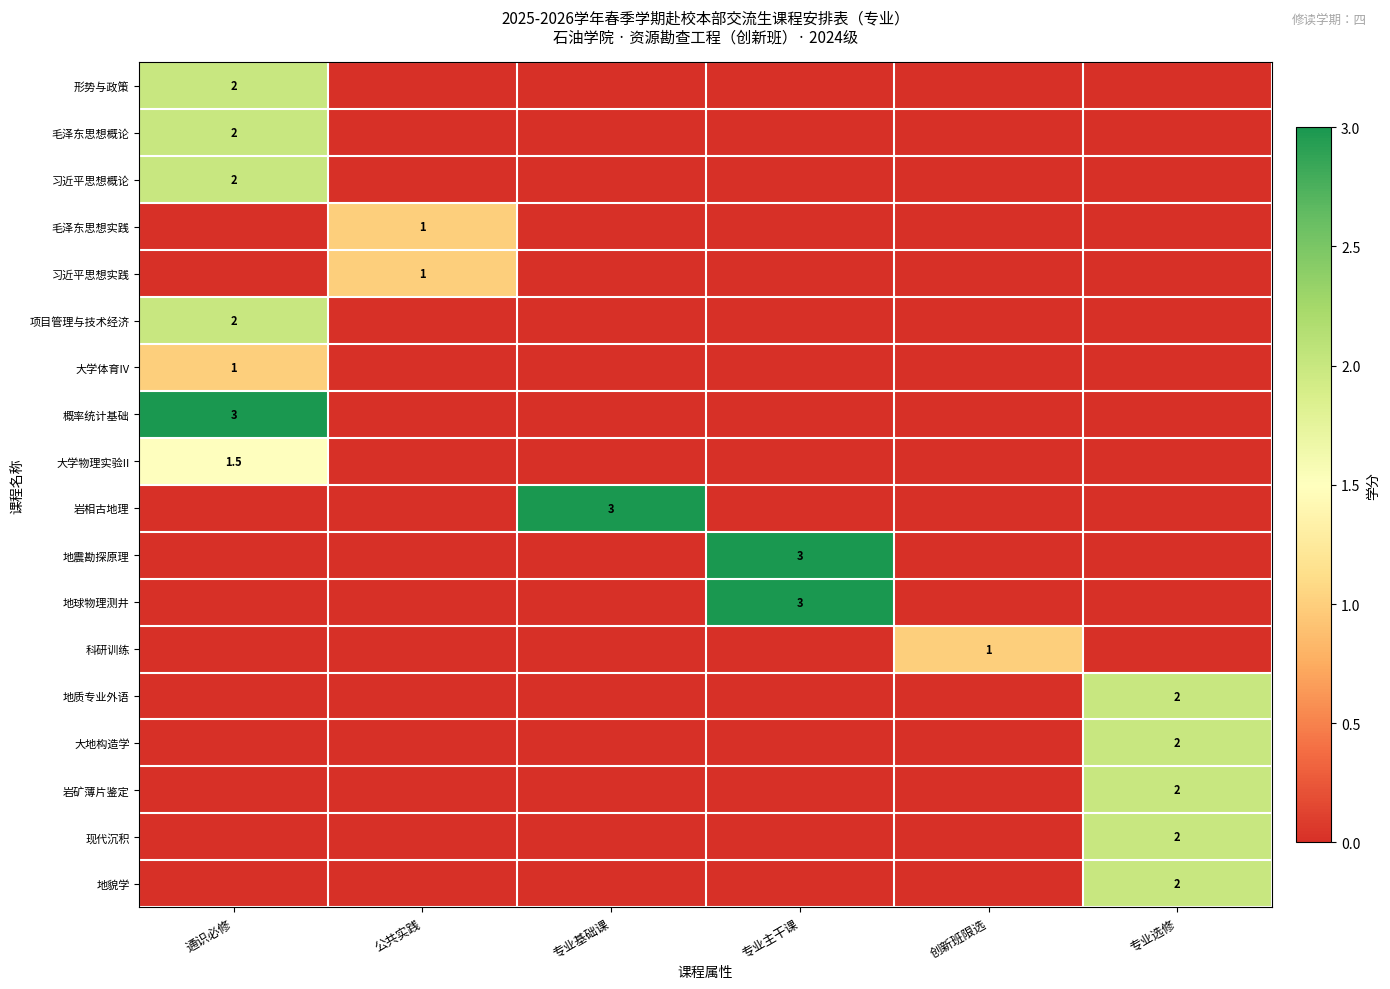

The 地貌学 series shows 2.0 at 专业选修. True or false?

True